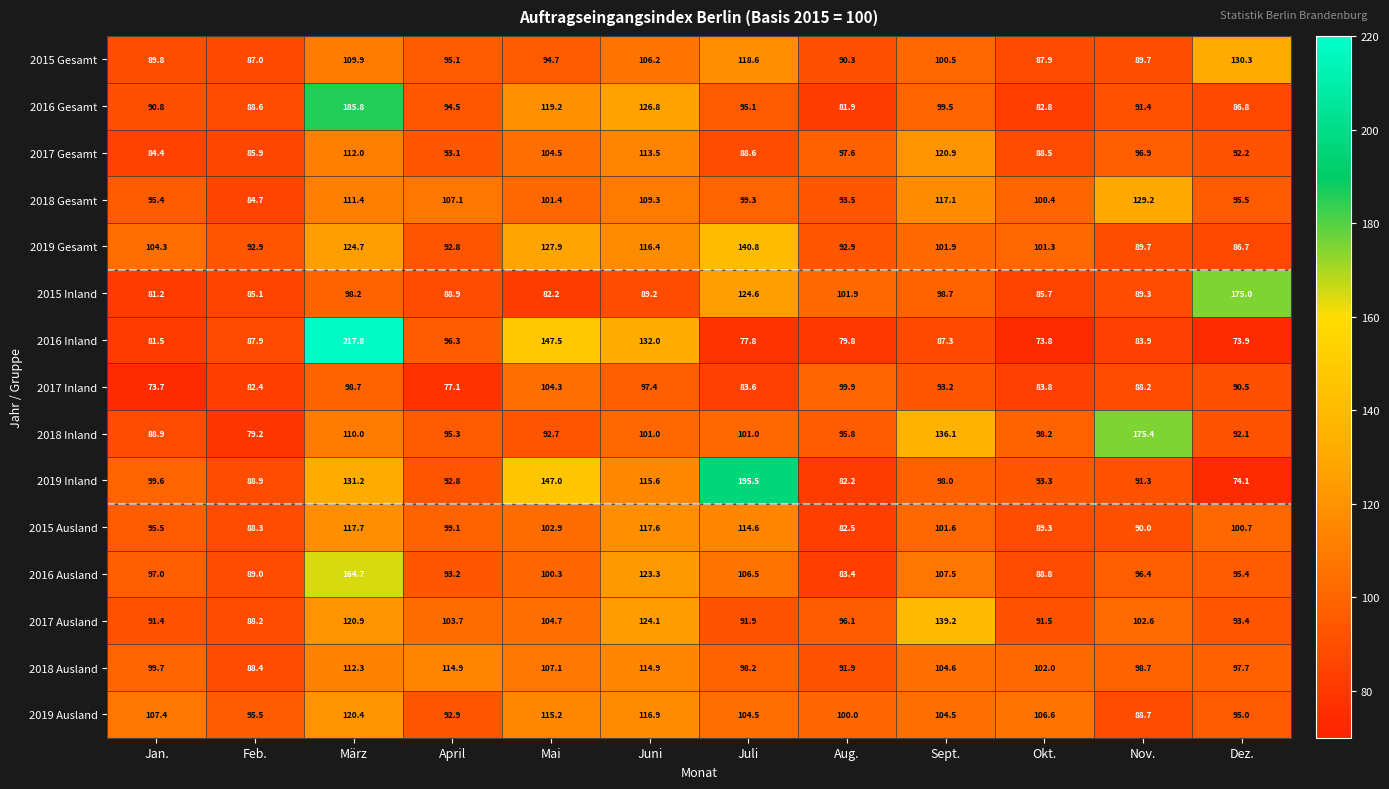

At how many categories does at least one series exceed 81?

12